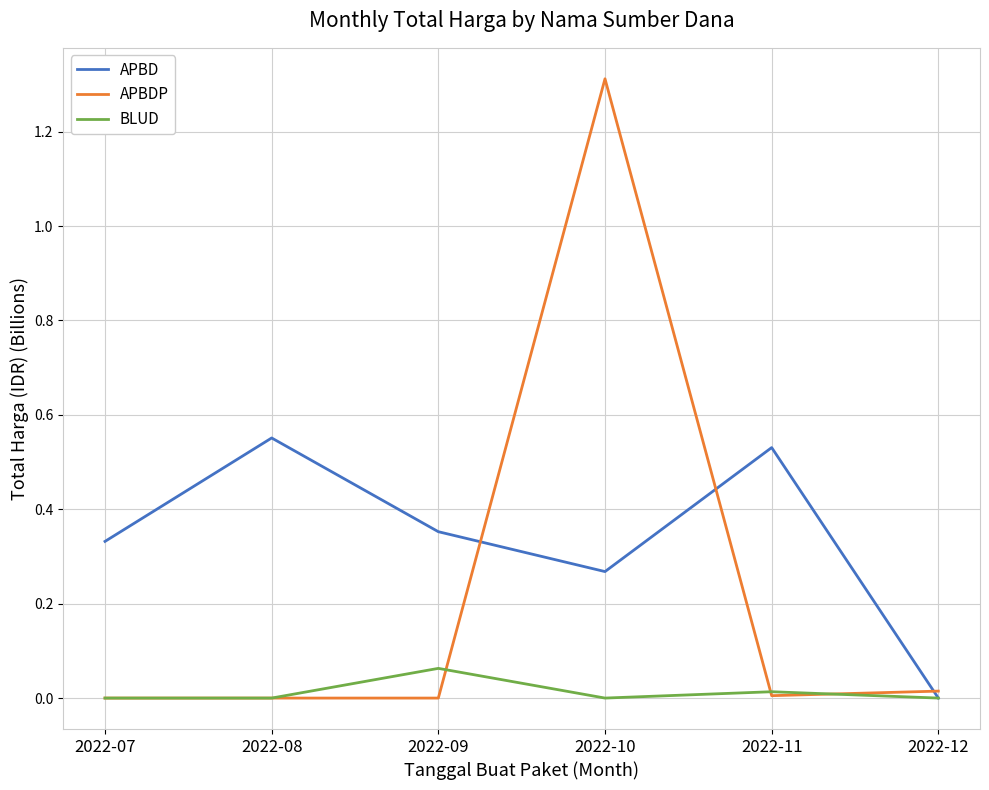

Is the value of APBD at 2022-09 greater than the value of BLUD at 2022-11?

Yes